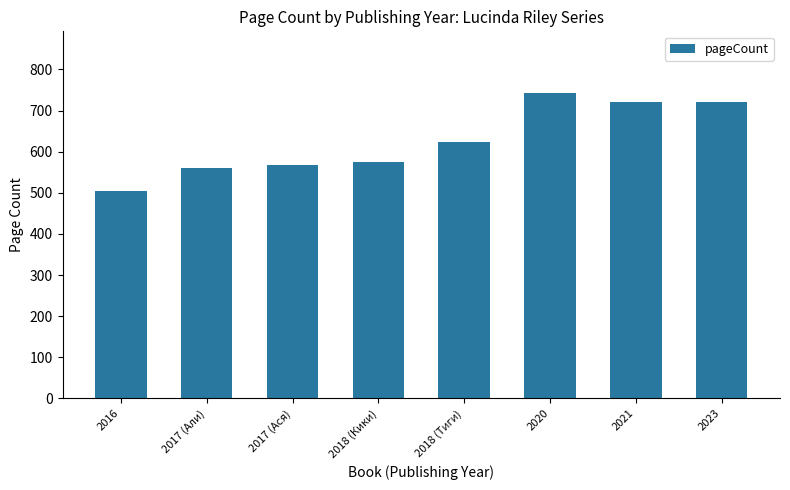

What is the sum of all values?

5016